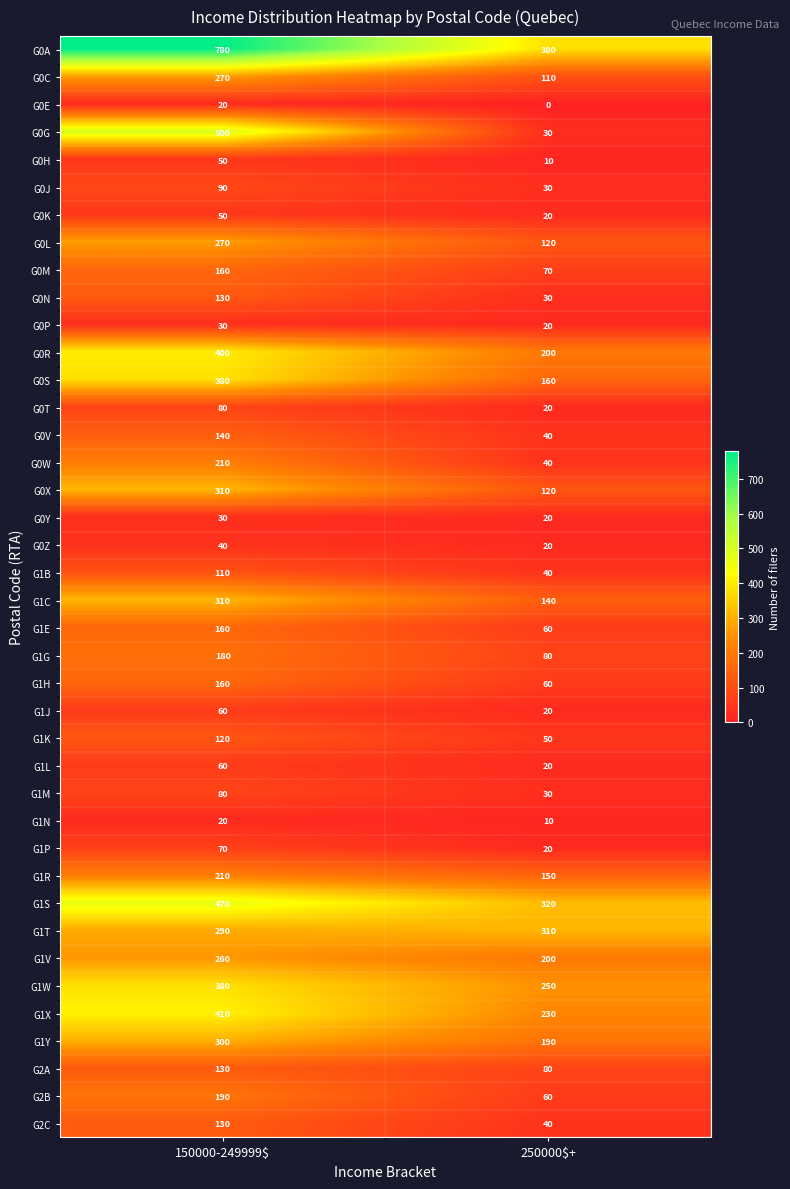

True or false: G1T has a value of 310 at 250000$+.

True